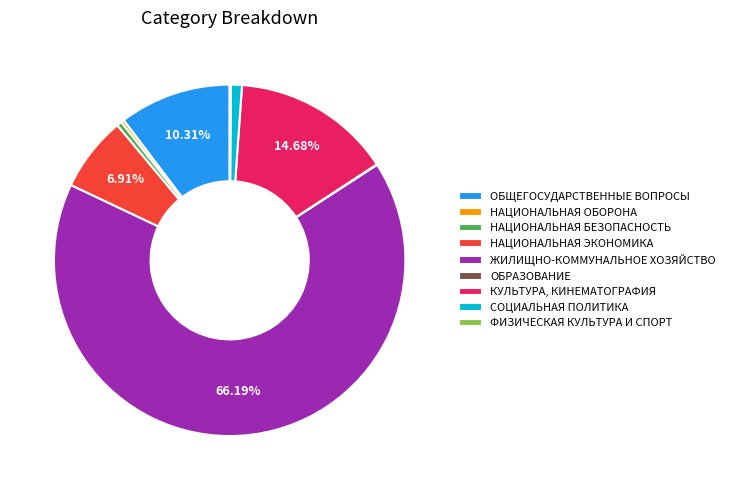

How much of the chart is everything except ОБЩЕГОСУДАРСТВЕННЫЕ ВОПРОСЫ?

89.7%